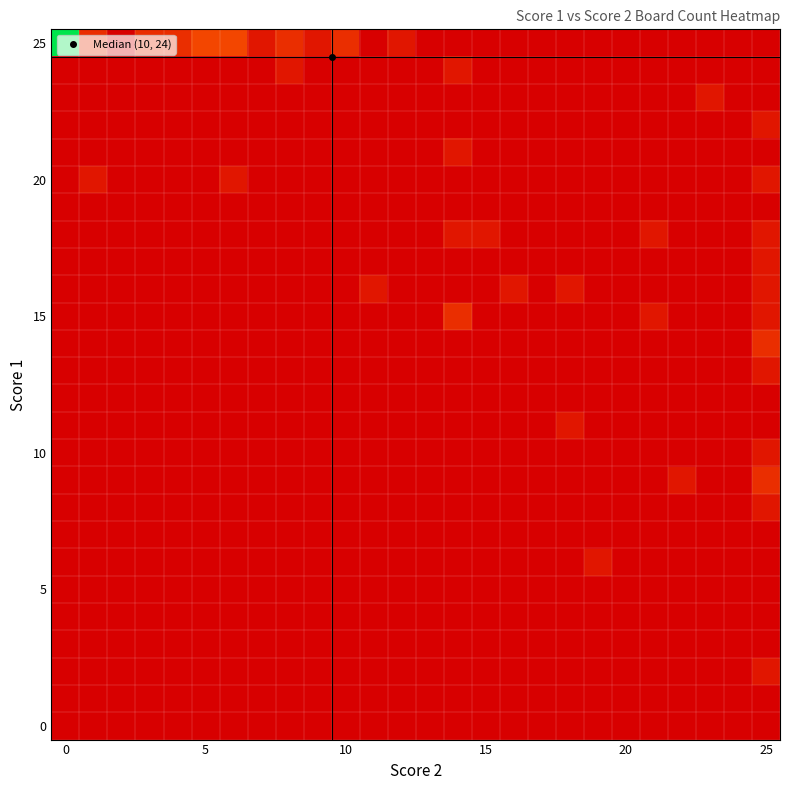

At which category is the sum across all series the highest?

25